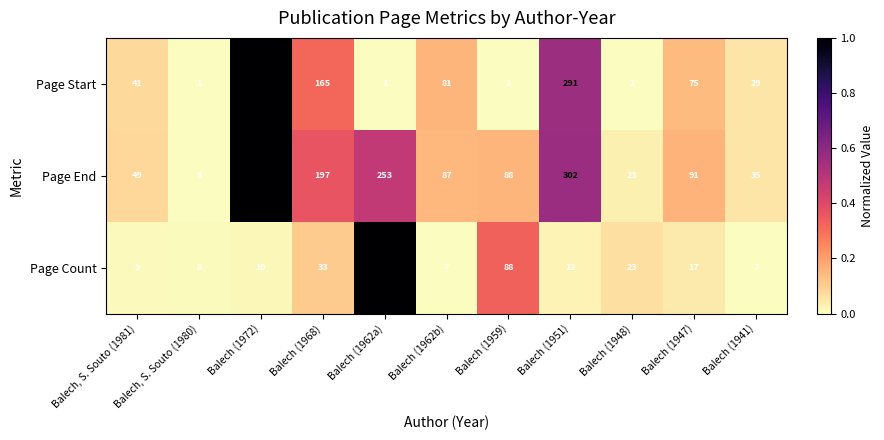

What is the minimum value for Page Count?

7